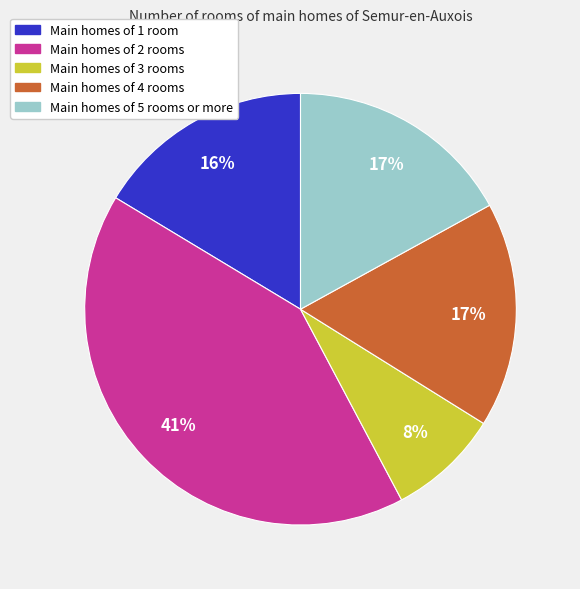

Count the number of slices in the pie.

5